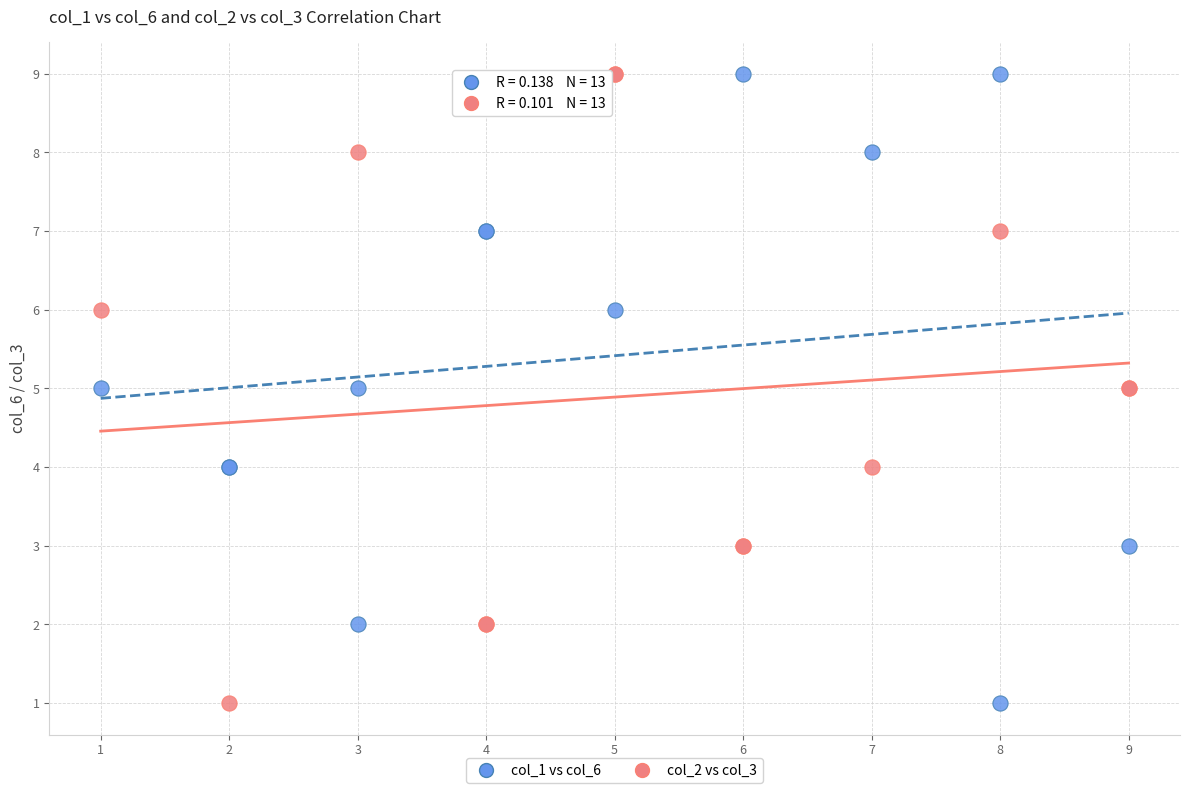

What are all the series names shown in the legend?

col_1 vs col_6, col_2 vs col_3